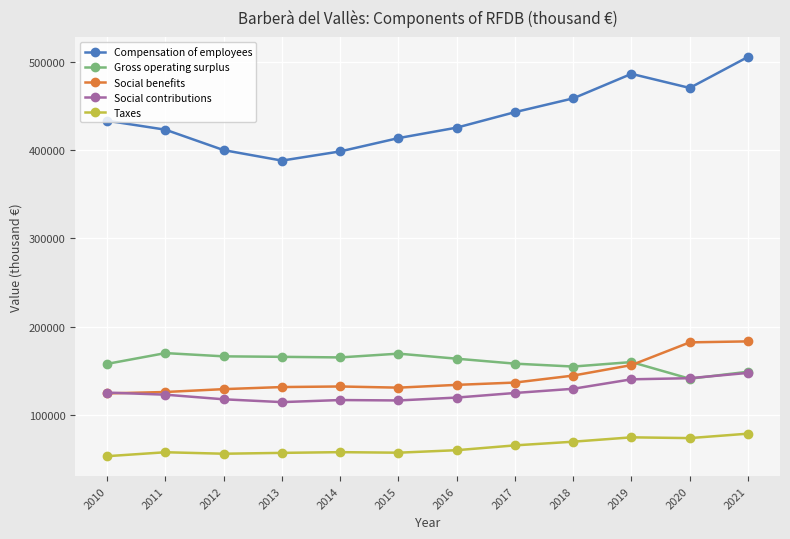

At 2013, list the series in order from largest to smallest.

Compensation of employees, Gross operating surplus, Social benefits, Social contributions, Taxes